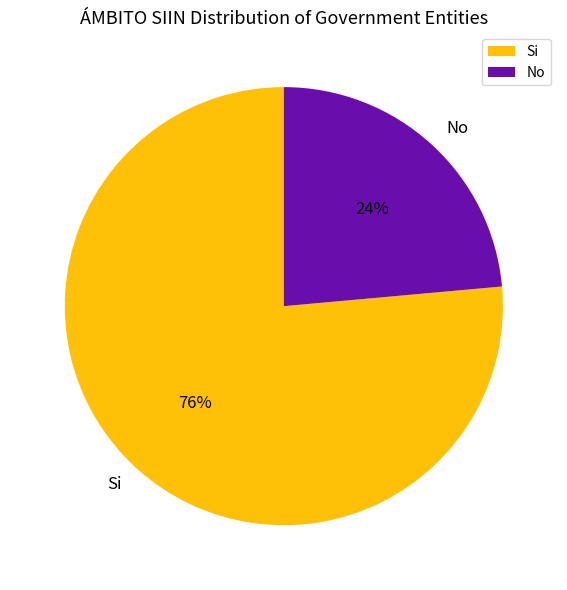

Combined, do Si and No account for over 50%?

Yes